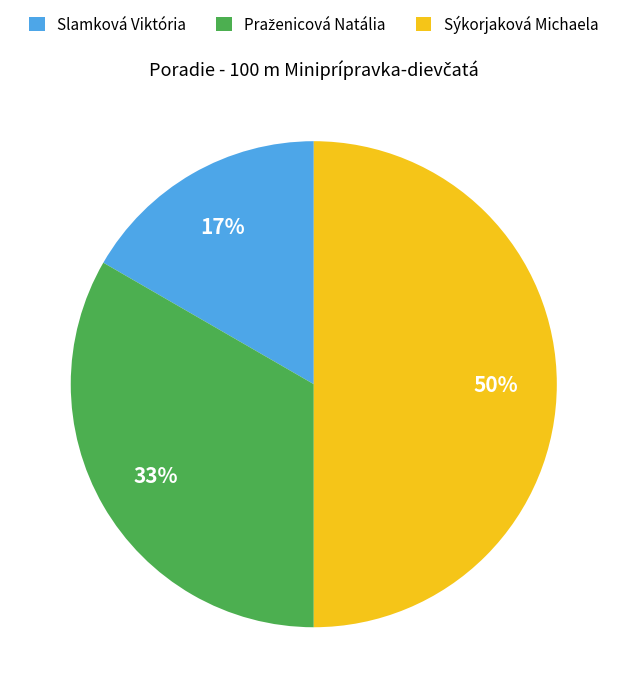

To the nearest percent, what percentage of the pie is Slamková Viktória?

17%